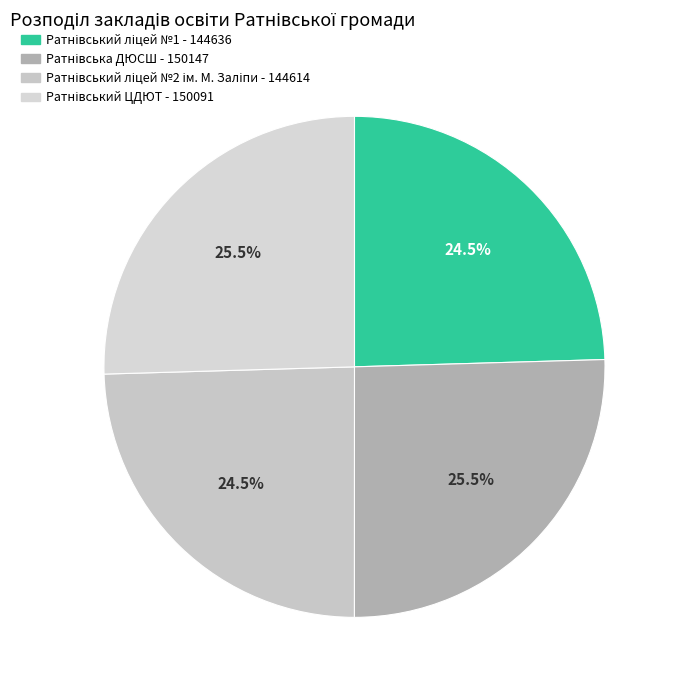

How many slices are in this pie chart?

4